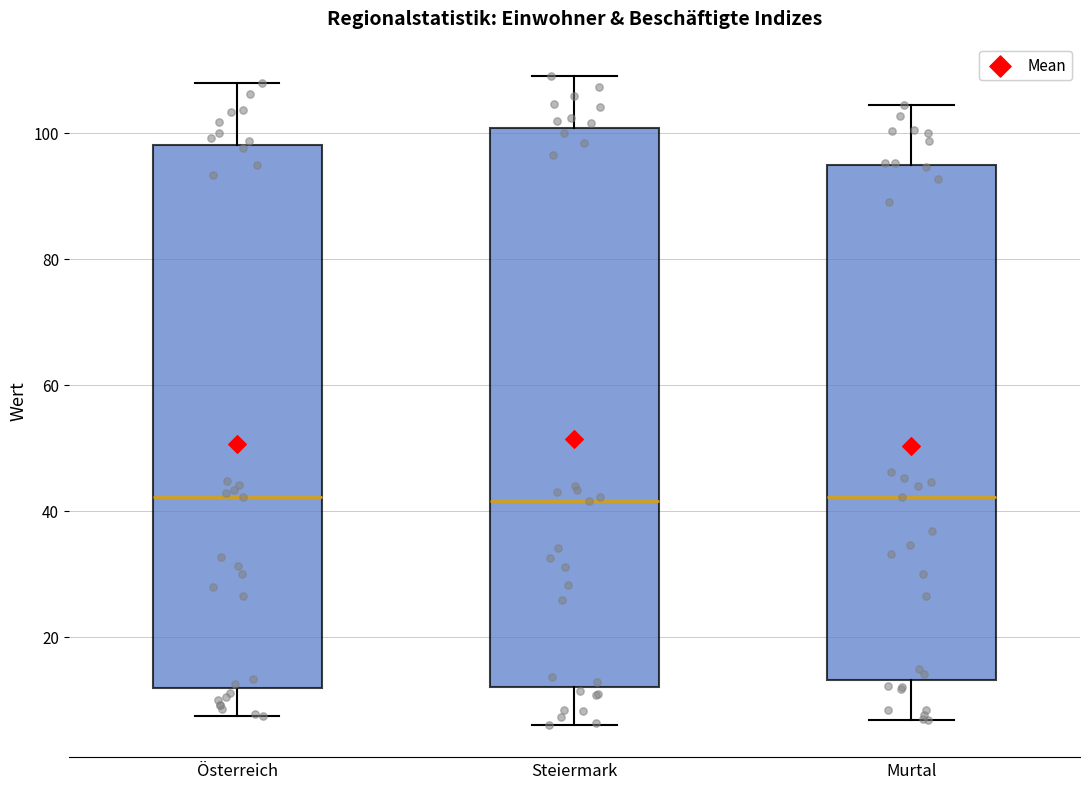

Reading left to right, transcribe this box plot: for each box, give where its median line is, the range the box spans, and where its two whiskers end, as read against the y-axis. The values are not printed on the chart, so give them approximately, as read against the axis.

Österreich: median 42, box 12 to 98, whiskers 8 to 108
Steiermark: median 42, box 12 to 100, whiskers 6 to 110
Murtal: median 42, box 14 to 94, whiskers 6 to 104